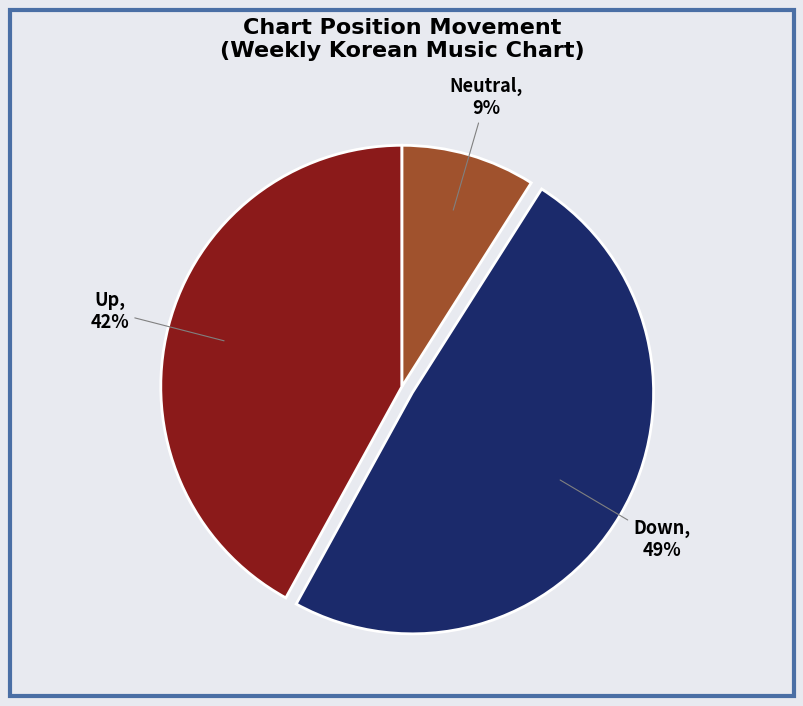

Which slice is the largest?

Down